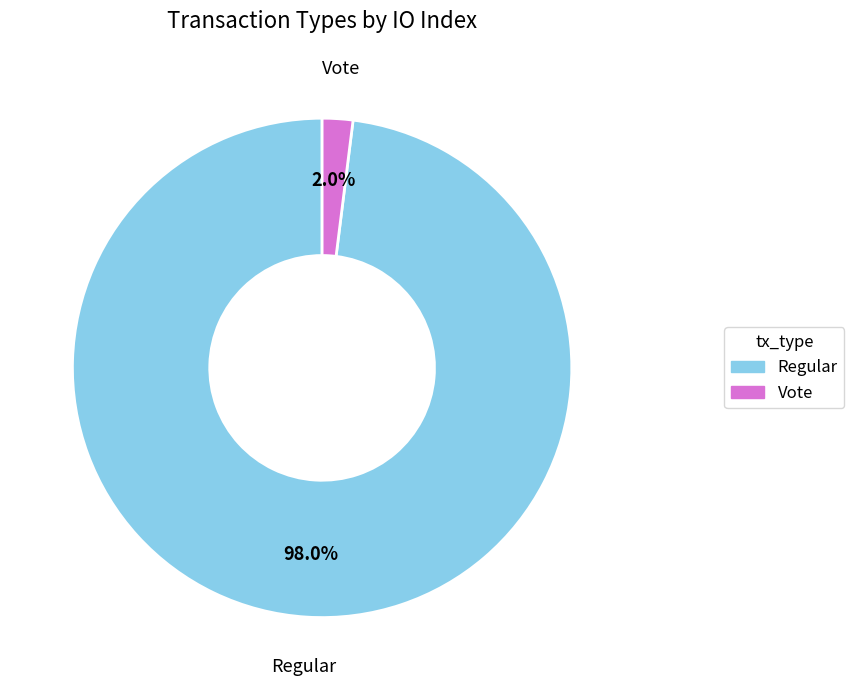

Rank the categories by value from lowest to highest.

Vote, Regular